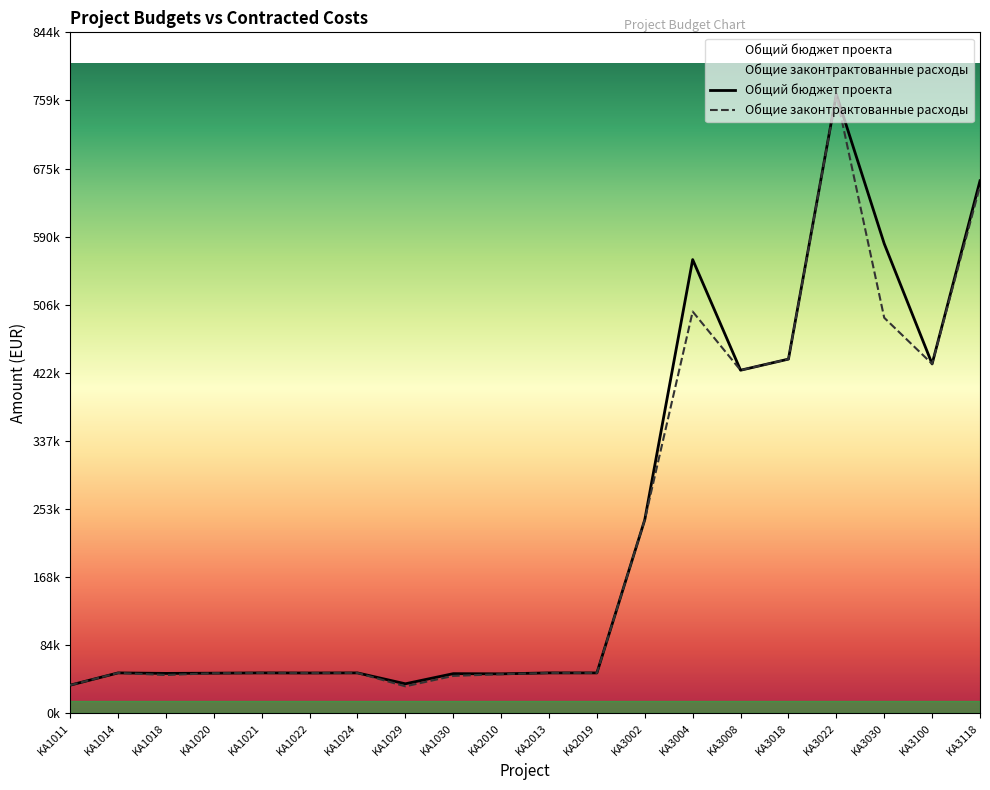

Which series has the largest total across all categories?

Общий бюджет проекта